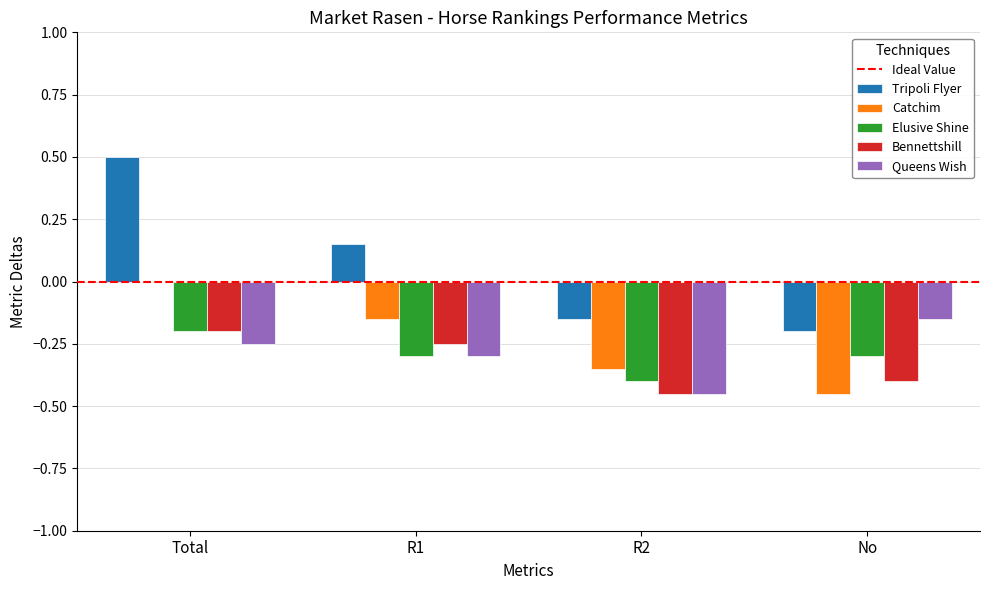

The Queens Wish series shows -0.2 at Total. True or false?

True